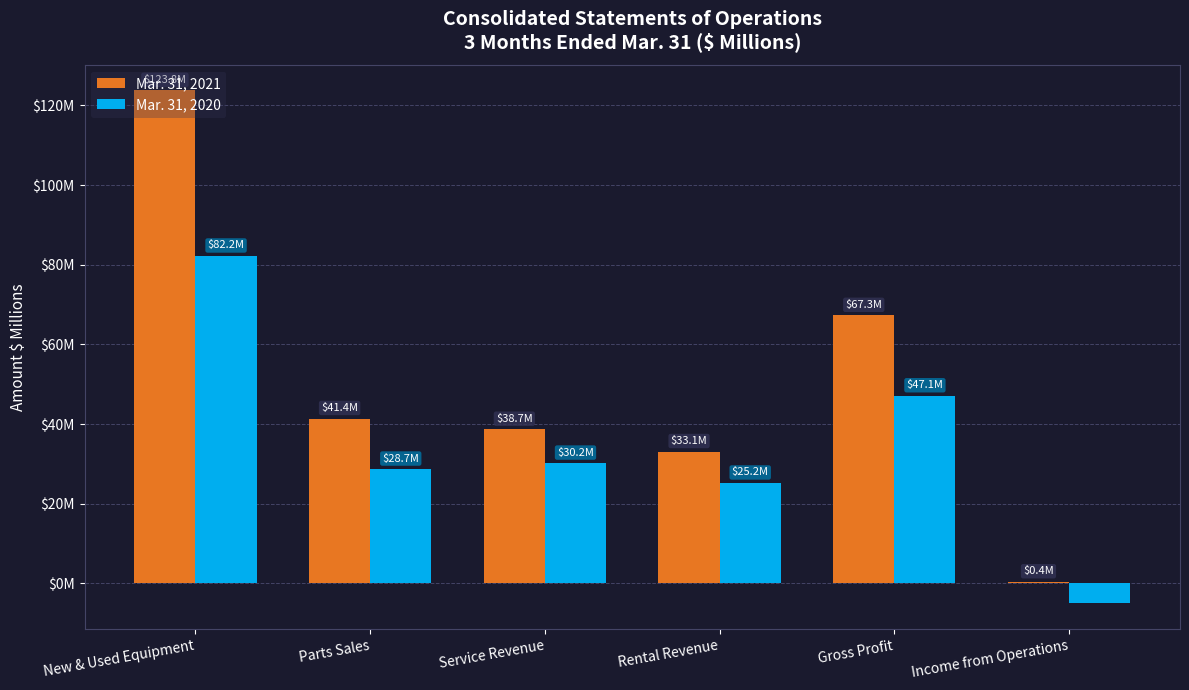

What are all the series names shown in the legend?

Mar. 31, 2021, Mar. 31, 2020